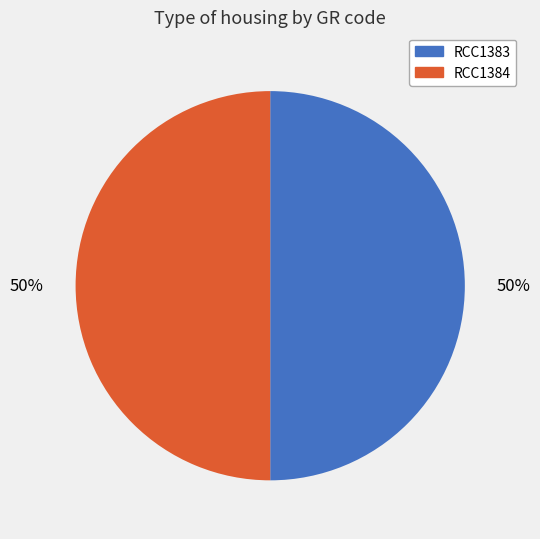

Approximately how many times larger is the value at RCC1383 compared to RCC1384?

1.0